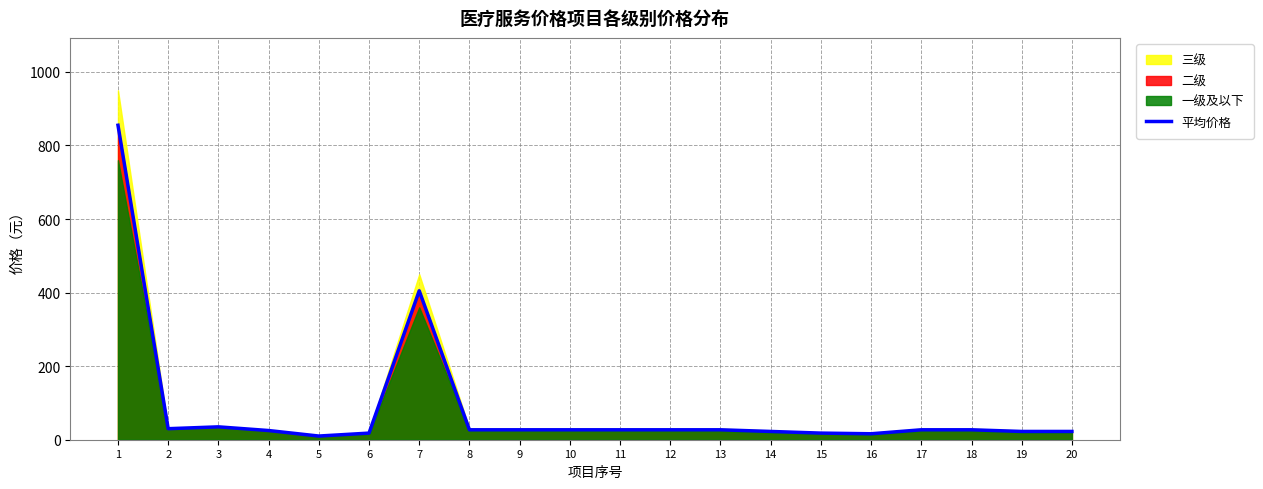

True or false: the data shows 44.5 at 18.

False